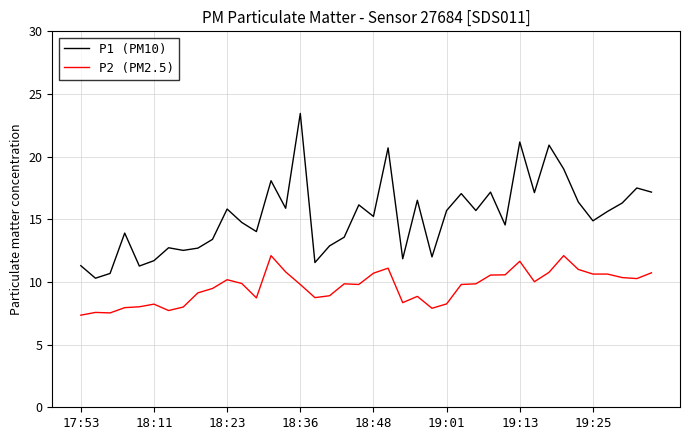

True or false: P2 (PM2.5) and P1 (PM10) cross at least once.

False